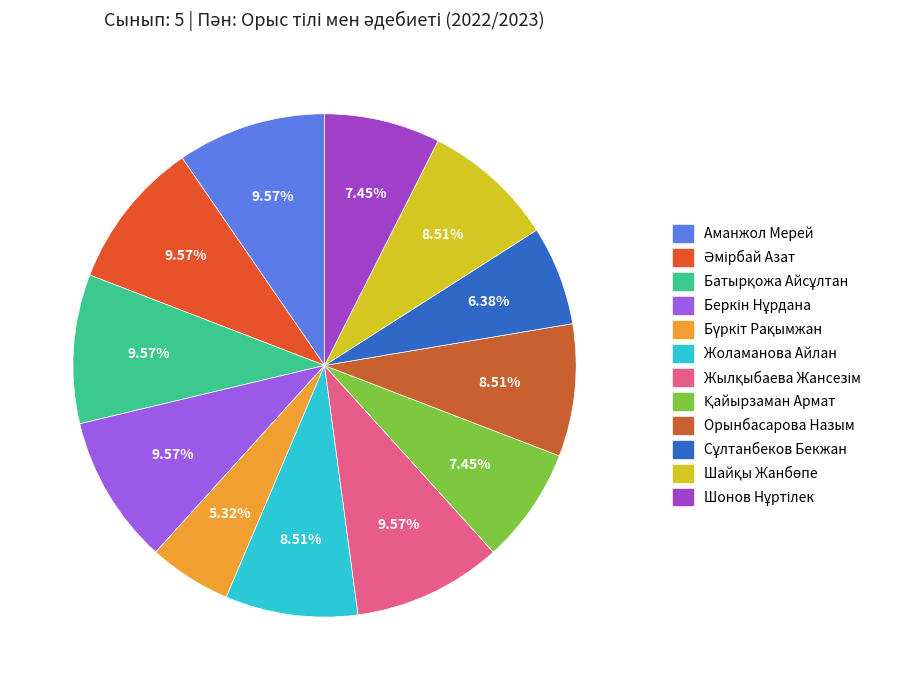

Which category has the biggest portion of the pie?

Аманжол Мерей